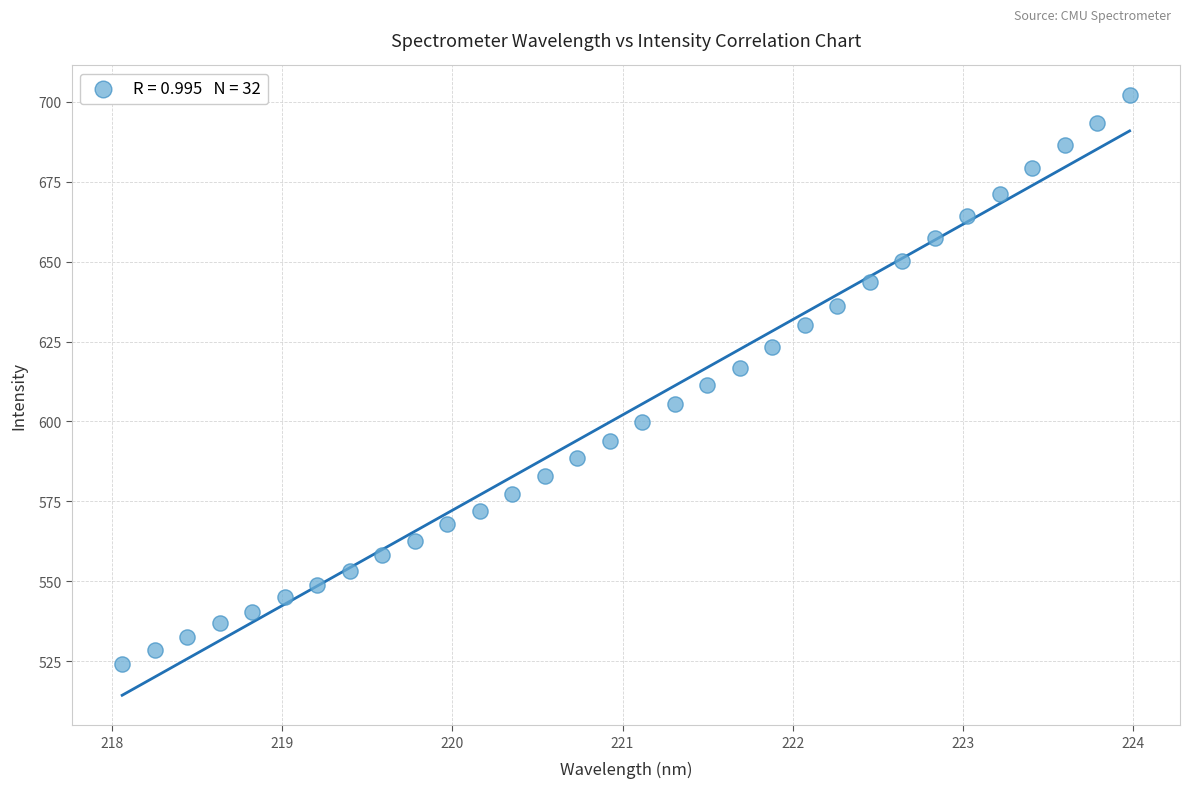

What is the range of Y values (max minus min)?

177.8